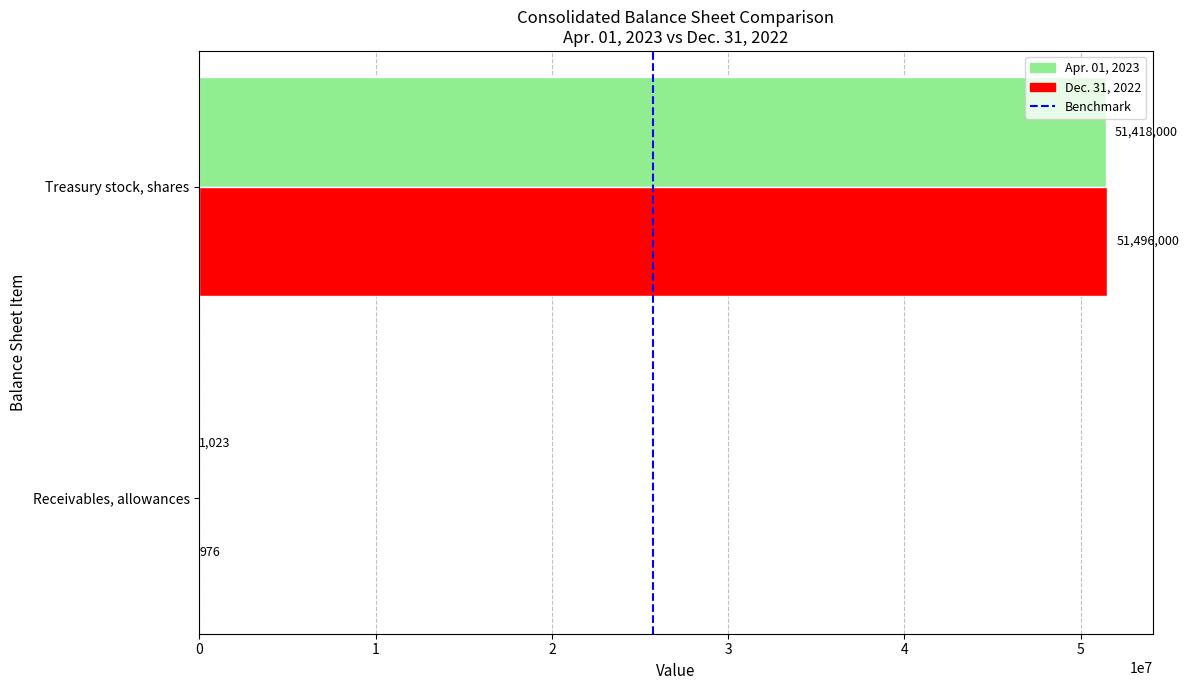

What is the highest value of the Apr. 01, 2023 series?

51418000